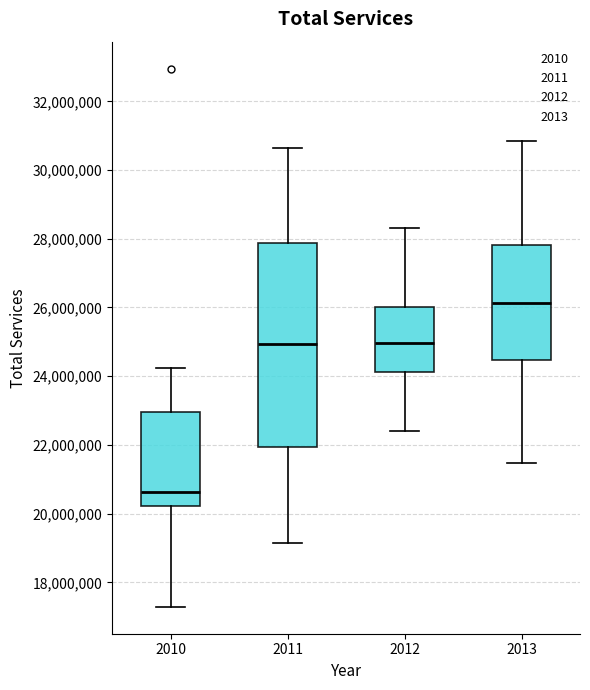

Reading left to right, read every box against the y-axis: the position of its median line, the range the box covers, and the ends of its whiskers. The values are not printed on the chart, so give them approximately, as read against the axis.

2010: median 20600000, box 20200000 to 23000000, whiskers 17200000 to 24200000
2011: median 25000000, box 22000000 to 27800000, whiskers 19200000 to 30600000
2012: median 25000000, box 24200000 to 26000000, whiskers 22400000 to 28400000
2013: median 26200000, box 24400000 to 27800000, whiskers 21400000 to 30800000